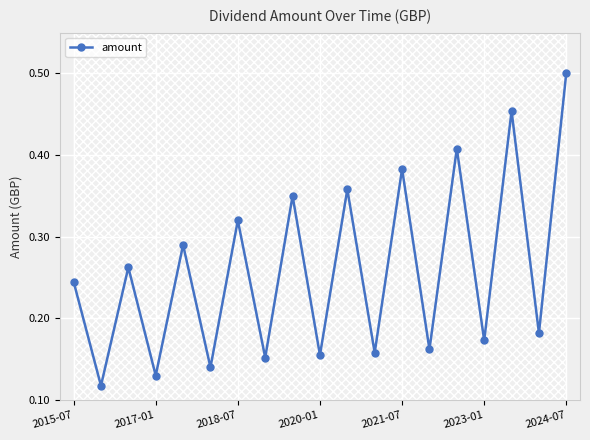

Between 17 and 16, which is larger?

16